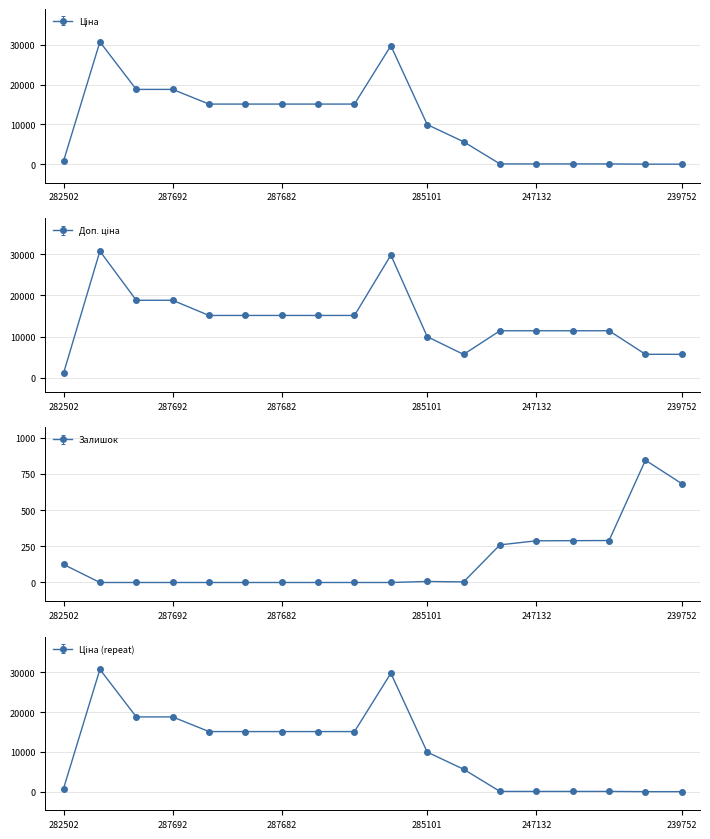

At how many categories does at least one series exceed 11063?

13